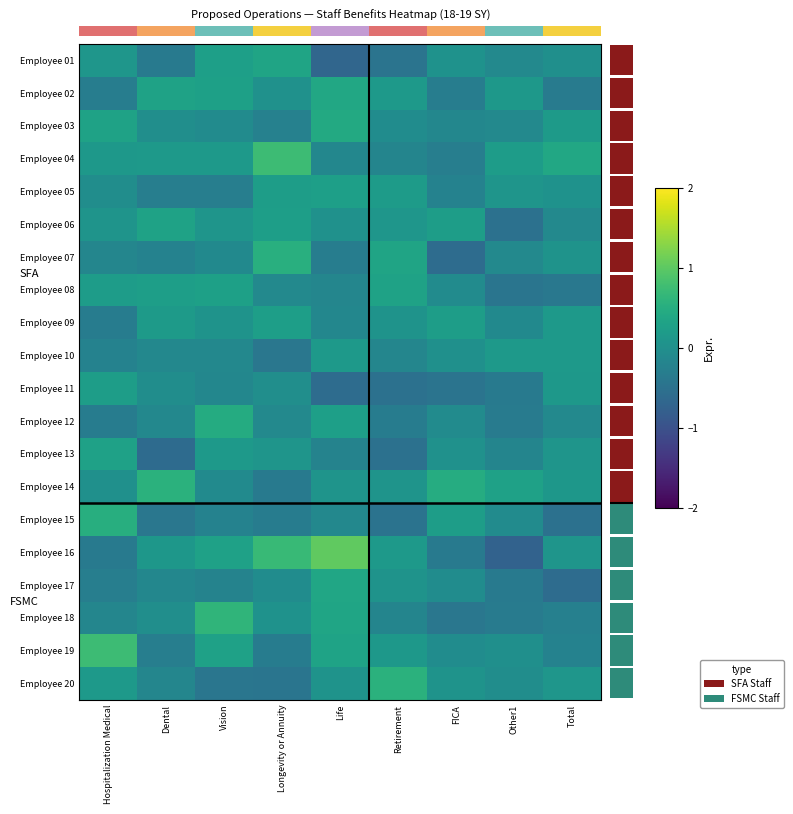

At which category is the sum across all series the highest?

Life